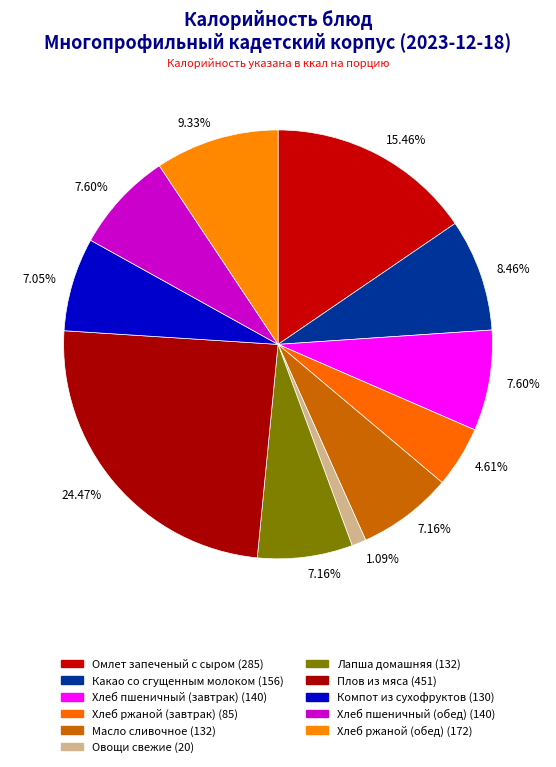

Count the number of slices in the pie.

11